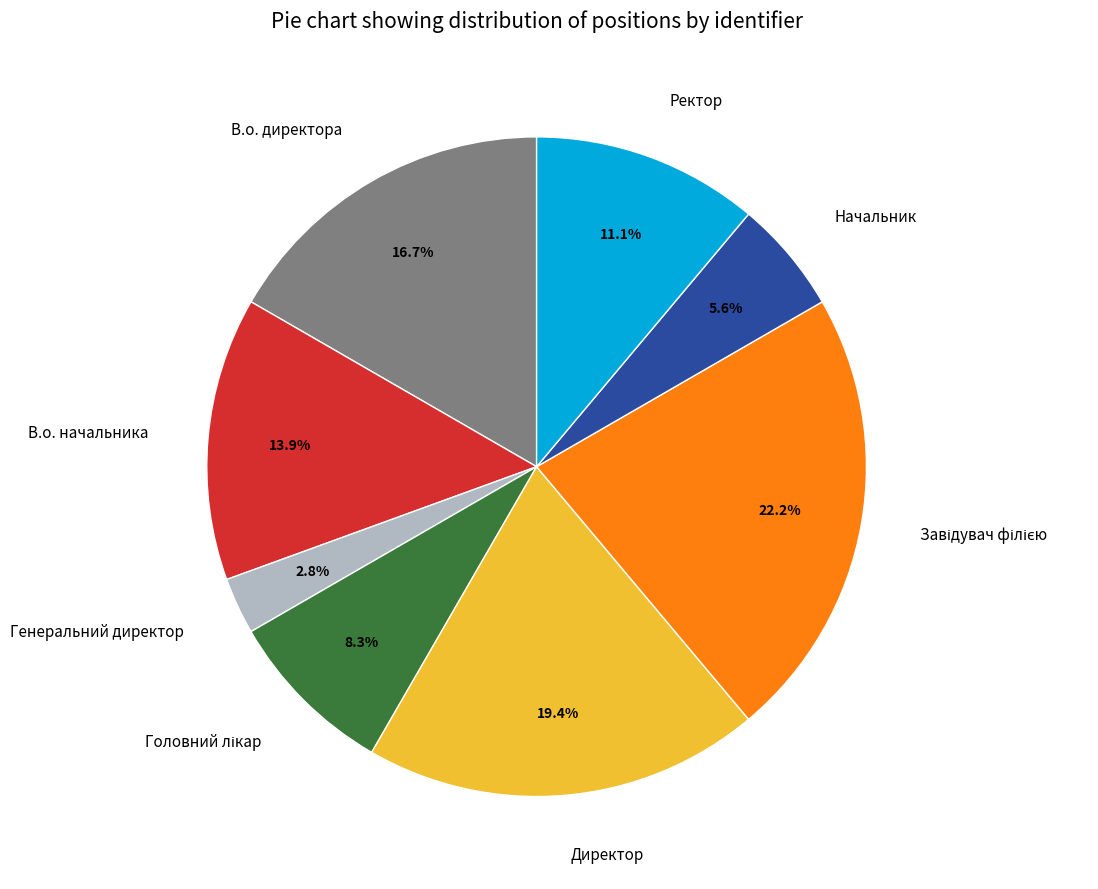

The Ректор slice represents 1% of the pie. True or false?

False